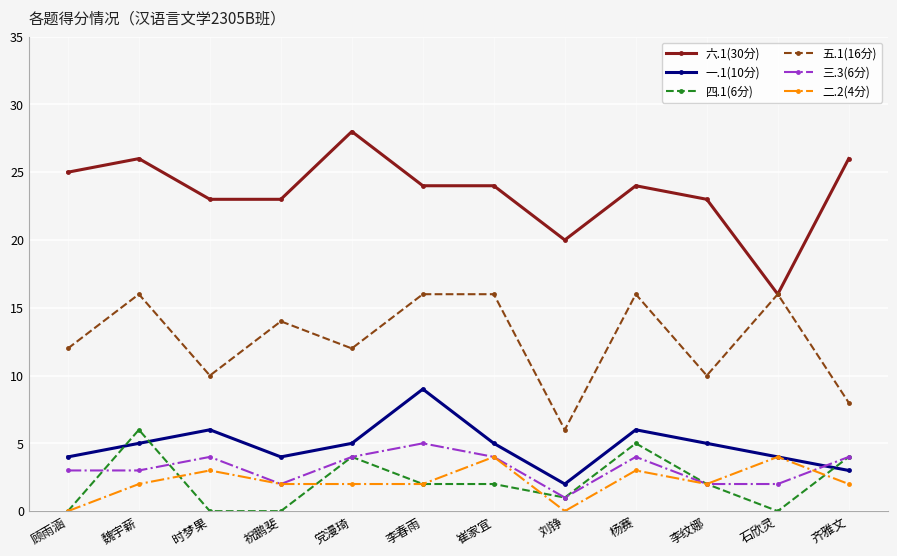

What is the value of the 一.1(10分) point at the 5th from the left?

5